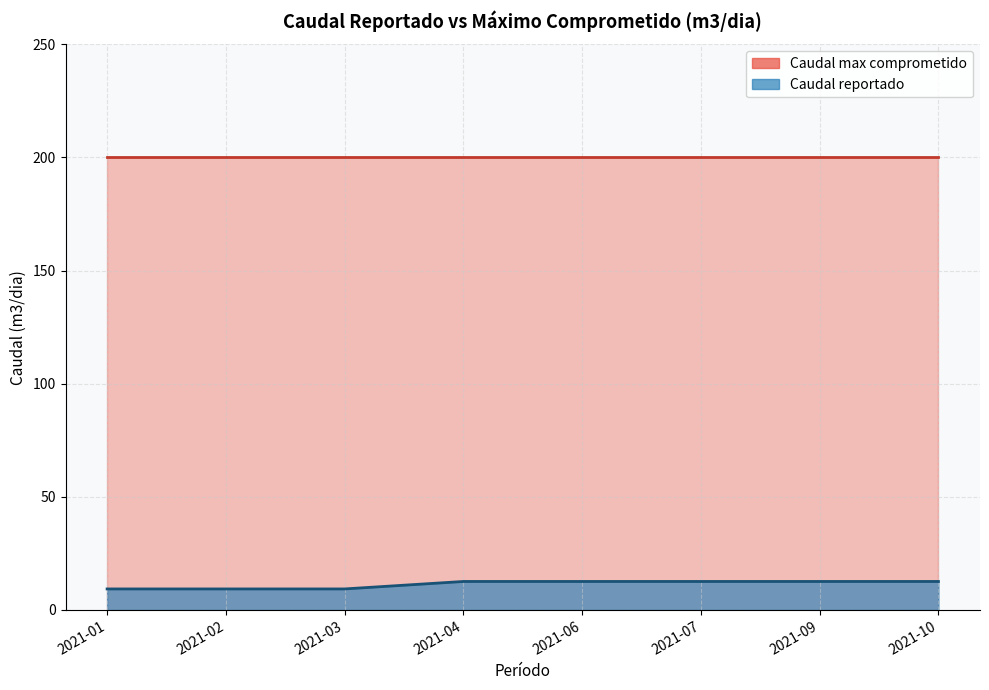

Rank the categories by value from lowest to highest.

2021-01, 2021-02, 2021-03, 2021-04, 2021-06, 2021-07, 2021-09, 2021-10